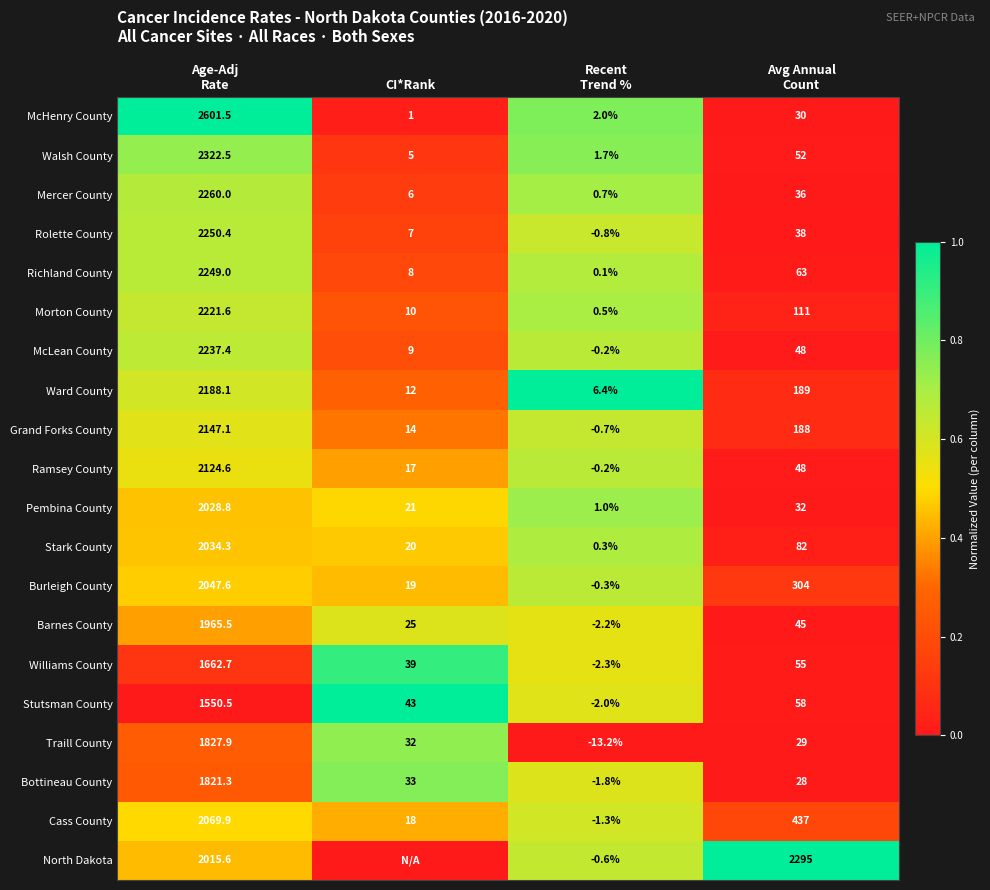

What is the maximum value for Grand Forks County?

2147.1